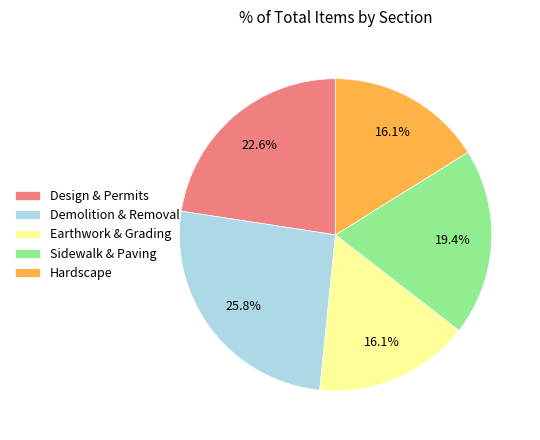

Which has a higher value, Design & Permits or Earthwork & Grading?

Design & Permits